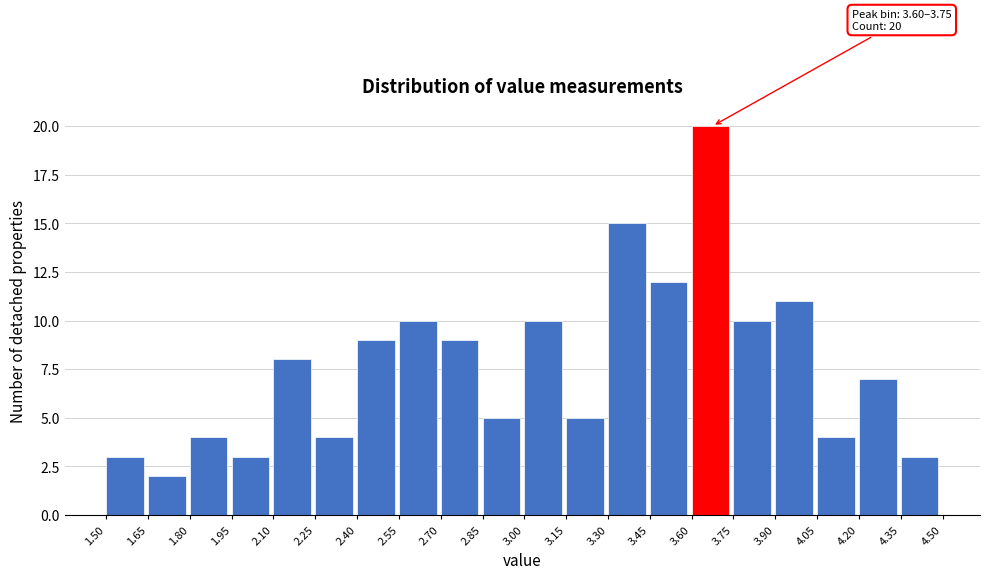

Which range on the x-axis has the tallest bar?

3.60 to 3.75